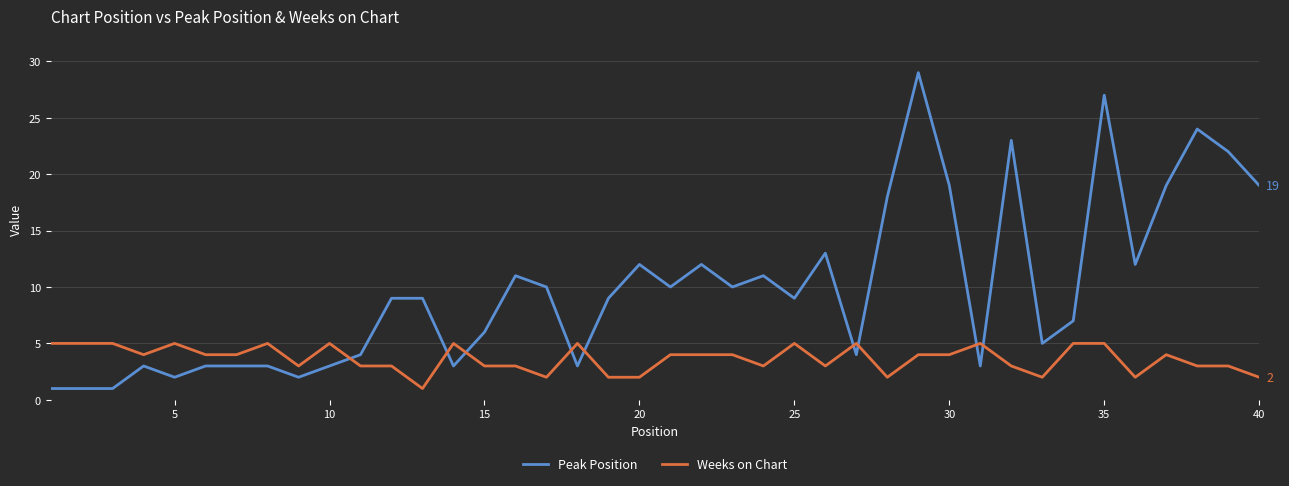

What is the greatest value displayed?

29